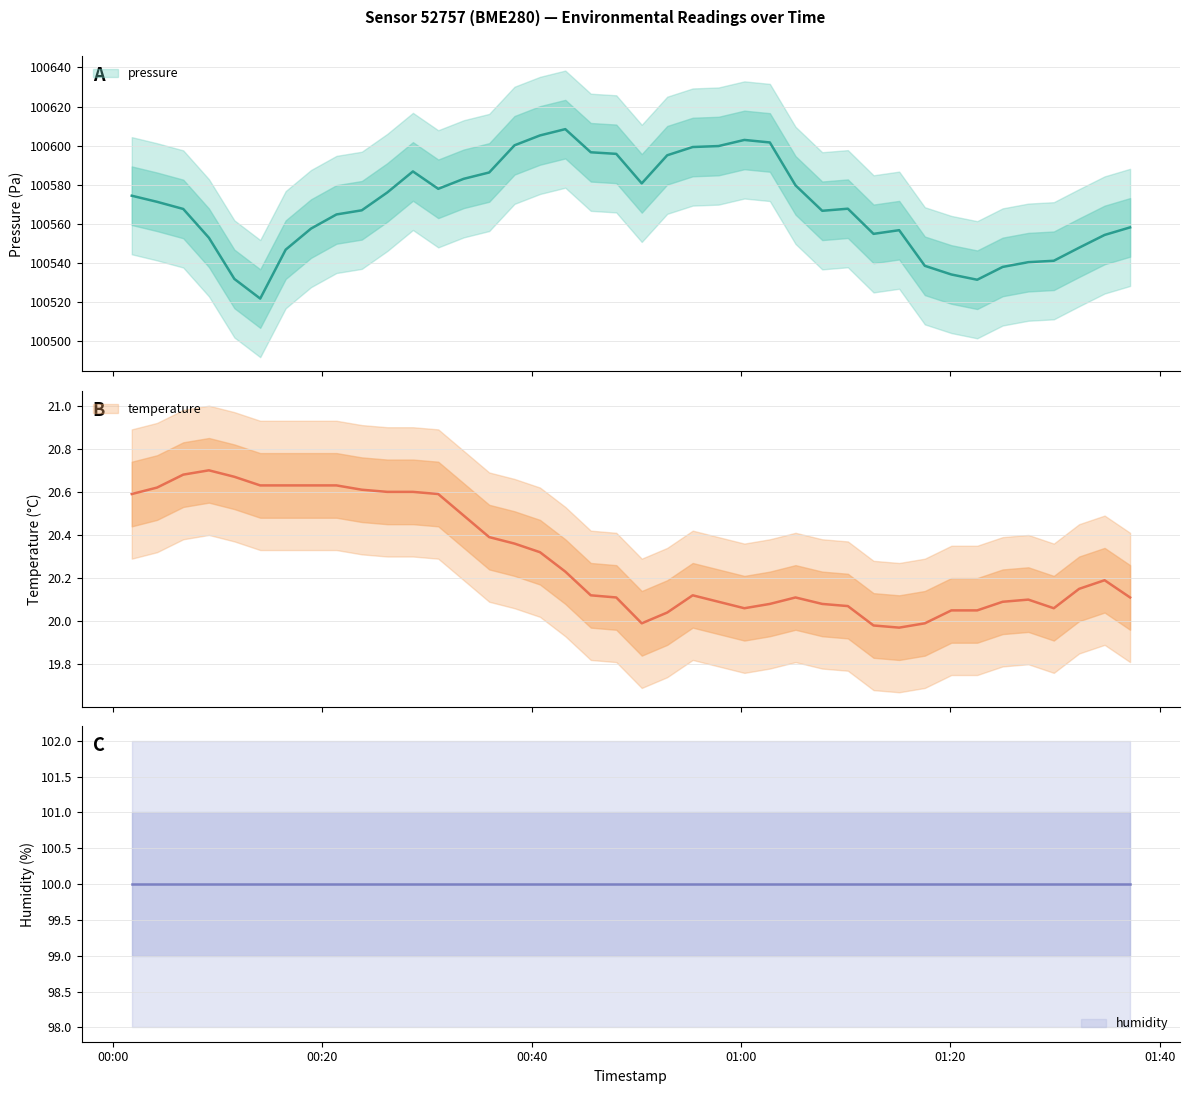

What is the difference between the maximum and minimum values in the pressure series?

86.8